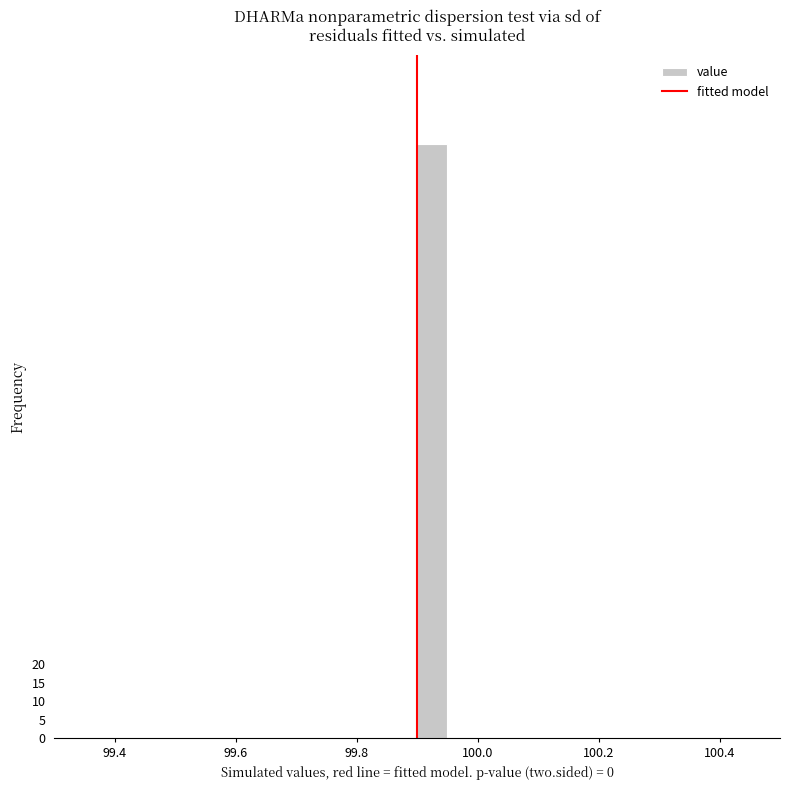

Around what value on the x-axis is the tallest bar? Give the approximate position of its centre, as read against the axis.

99.92